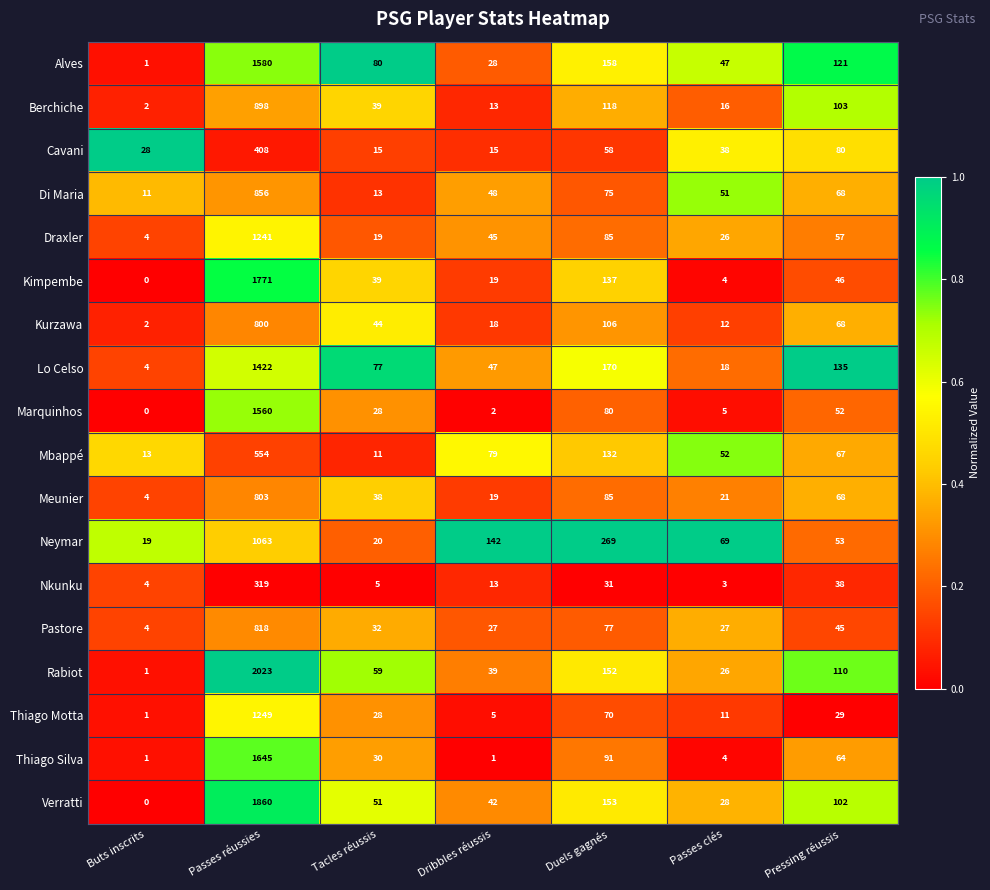

Which series has the widest spread of values?

Rabiot